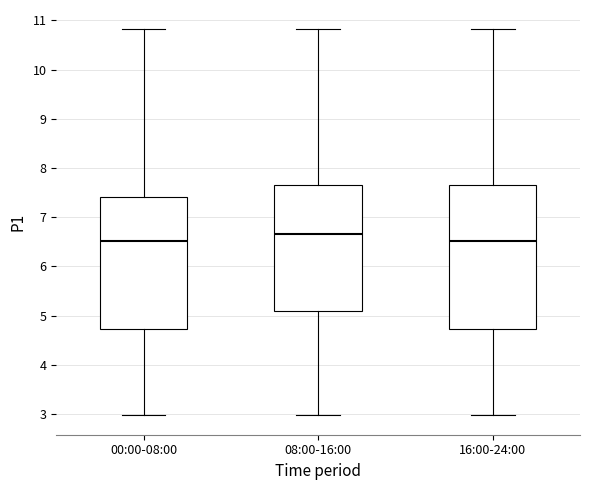

Where does the lower whisker of the box for 00:00-08:00 end on the y-axis? The values are not printed on the chart, so give them approximately, as read against the axis.

3.0